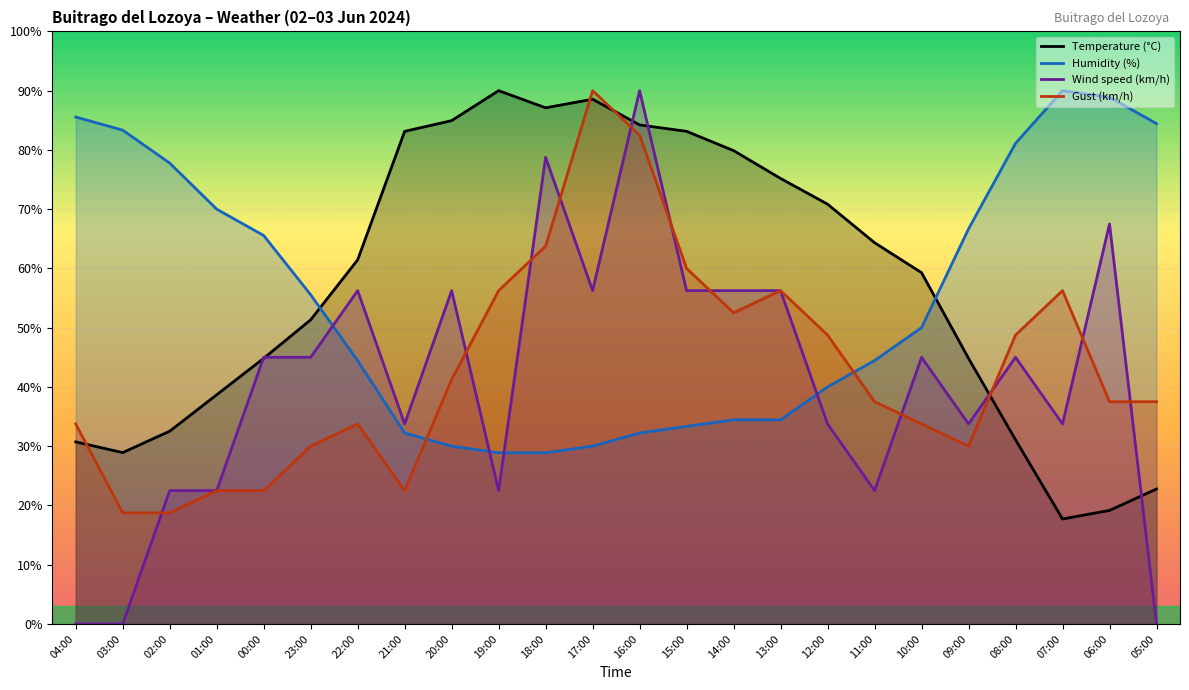

Which has a higher value, 12:00 or 23:00?

12:00